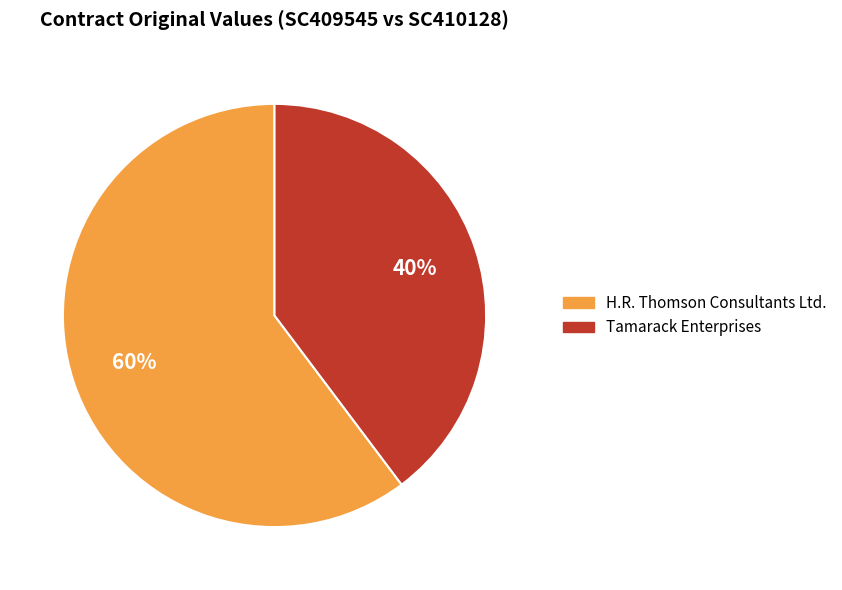

To the nearest percent, what is the average slice percentage?

50%